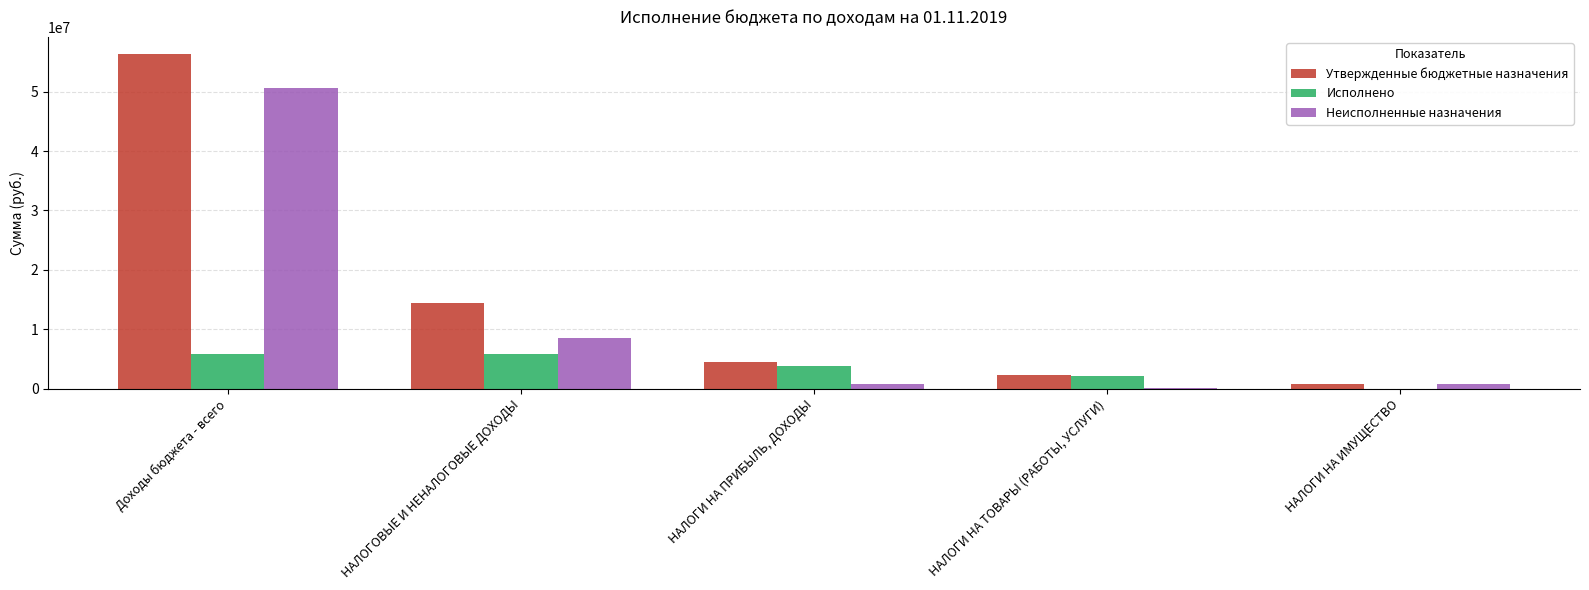

At which category is the sum across all series the highest?

Доходы бюджета - всего